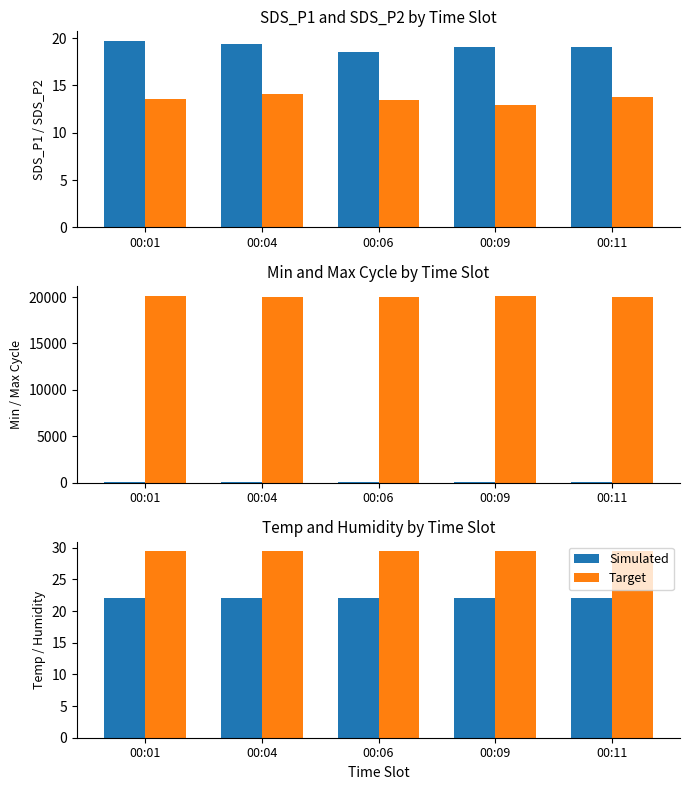

What is the highest value of the Target series?

29.5